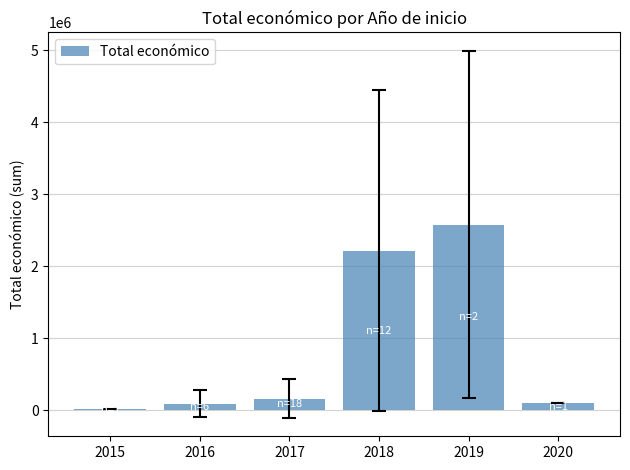

Which category has the highest value across all series?

2019